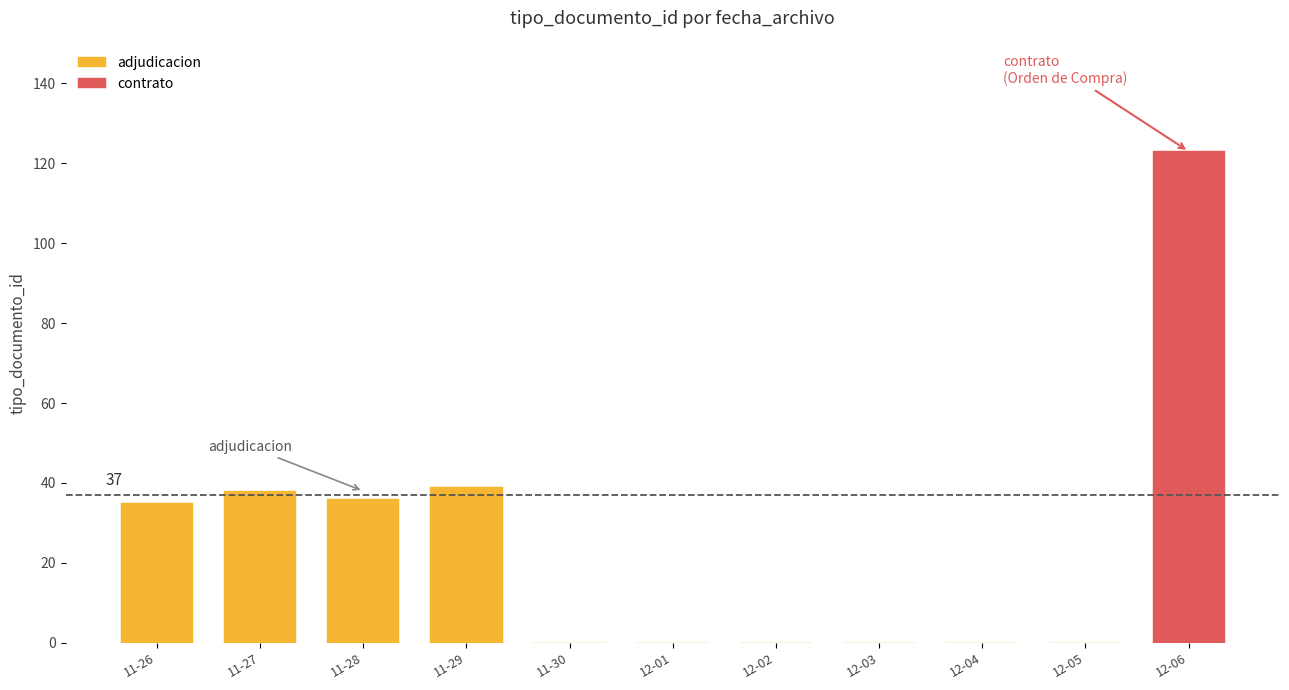

The value at 12-04 is 0. True or false?

True